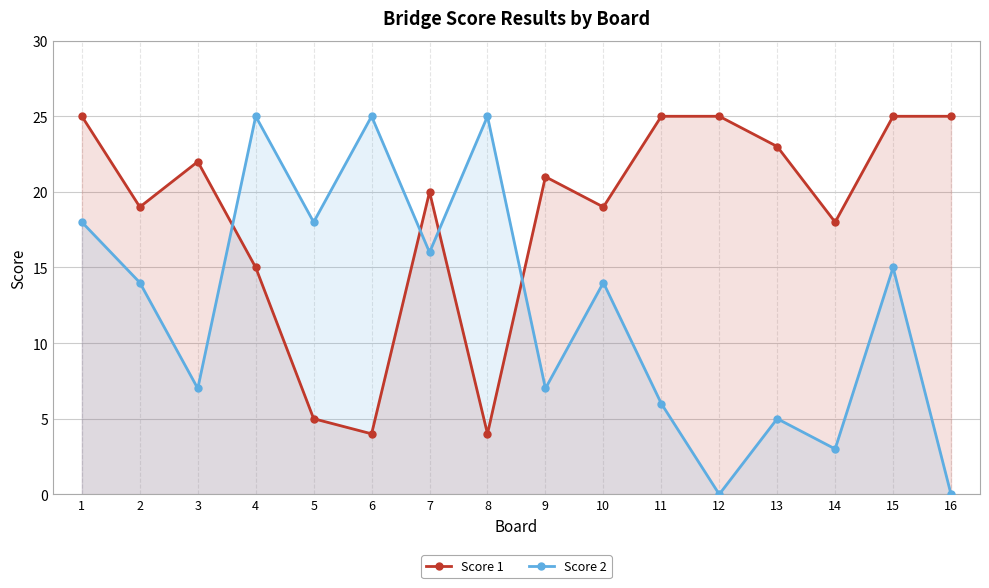

What is the average value of the Score 1 series?

18